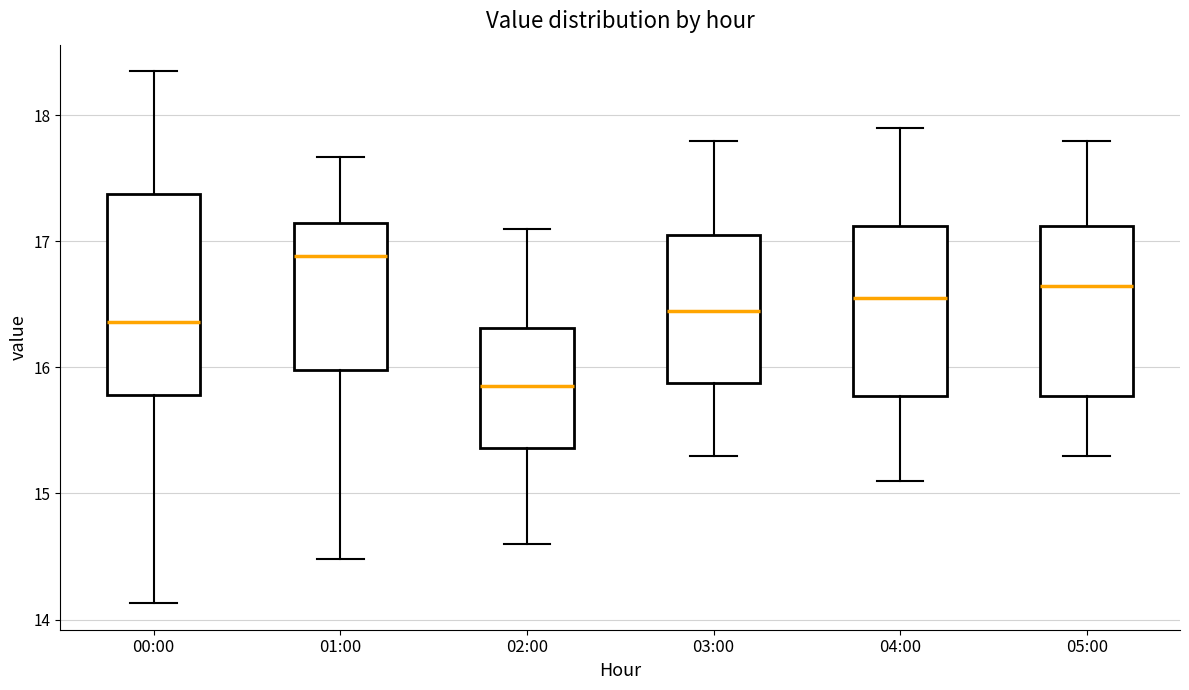

Comparing the boxes themselves (not the whiskers), which one is the tallest?

00:00